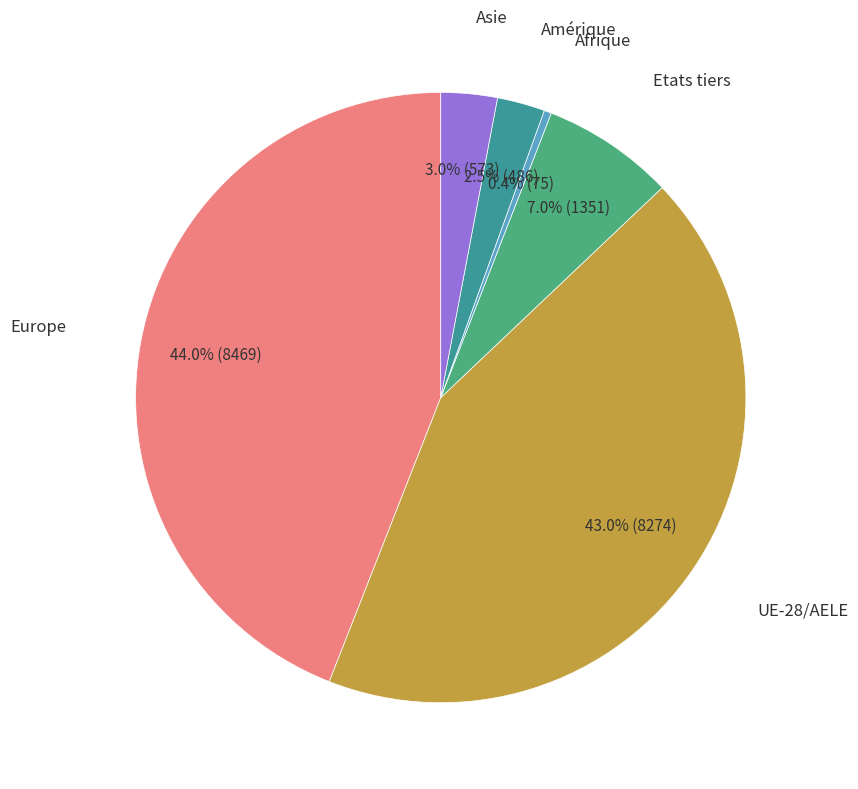

Count the number of slices in the pie.

6